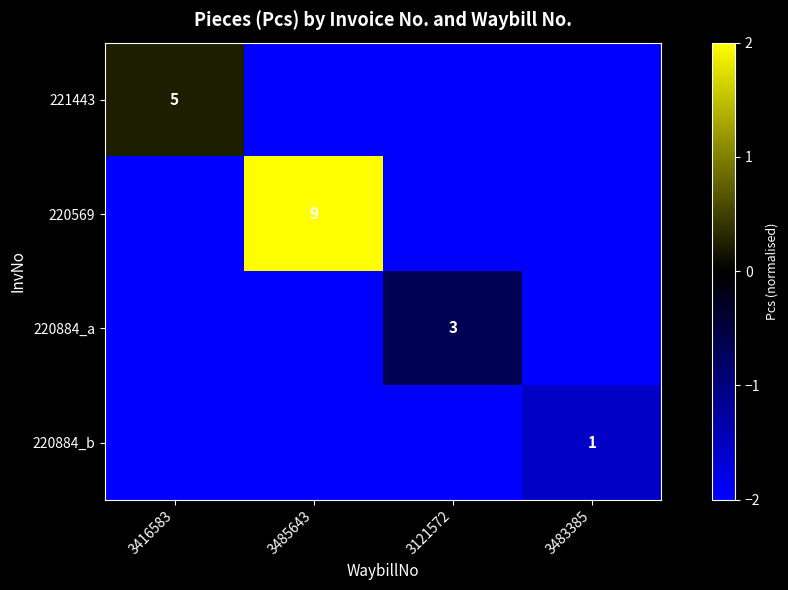

The 220569 series shows 9 at 3485643. True or false?

True